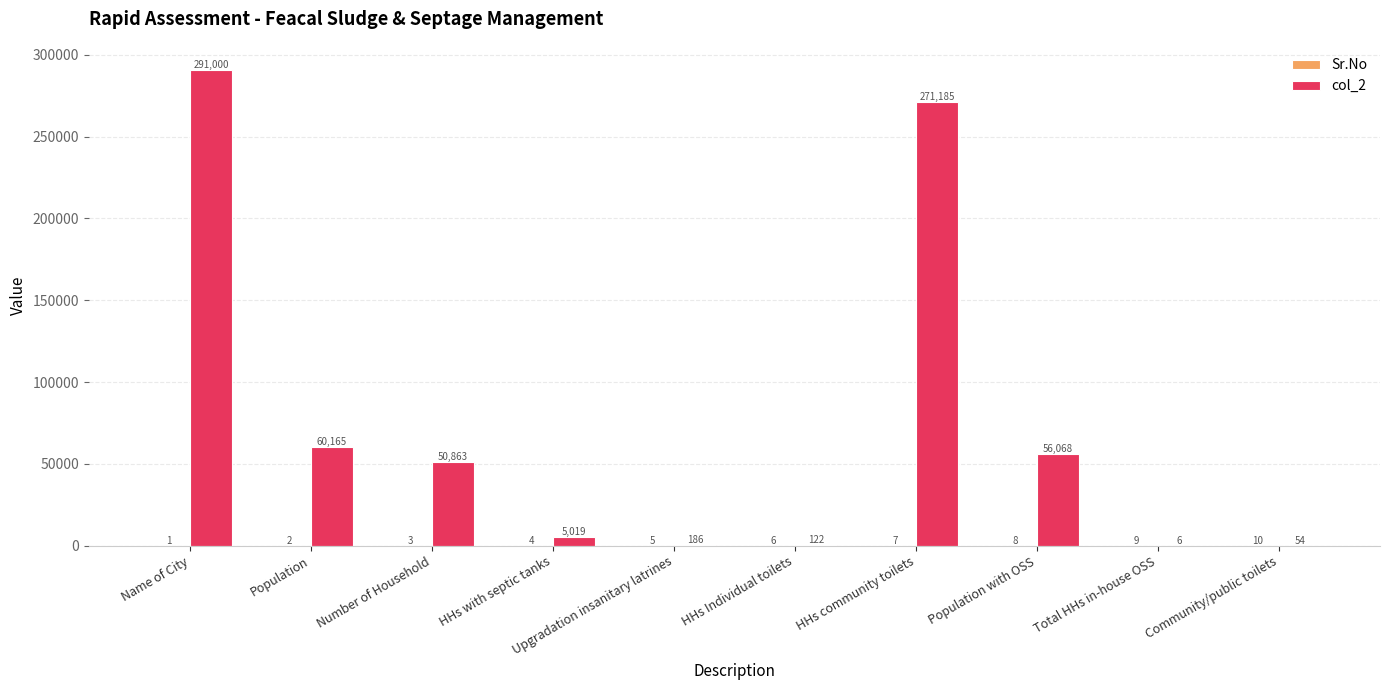

Between Name of City and Population, which series saw the biggest shift?

col_2